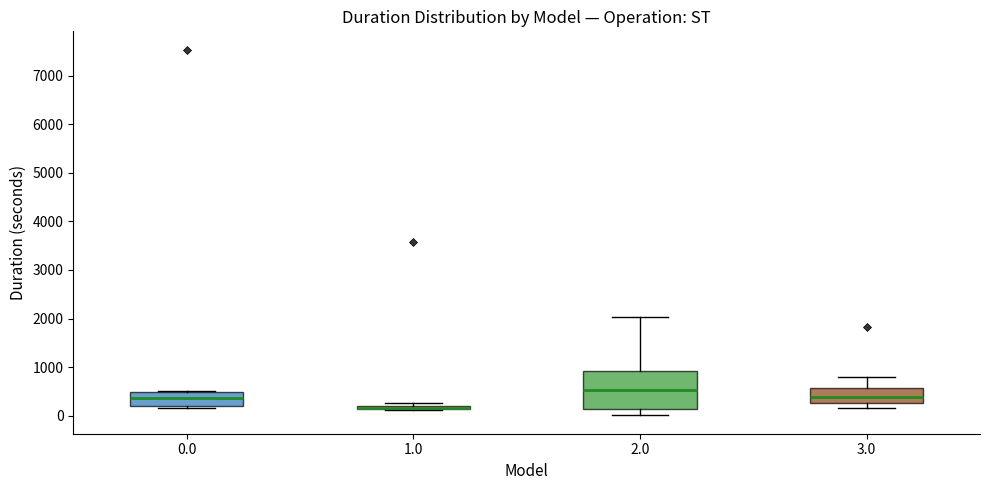

Where is the upper edge of the box at x = 1.0 on the y-axis? The values are not printed on the chart, so give them approximately, as read against the axis.

200